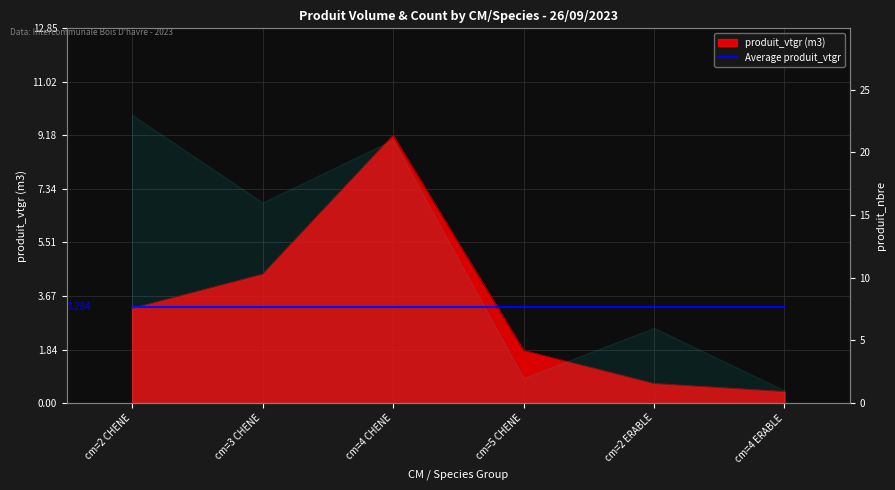

Which category has the lowest value across all series?

cm=4 ERABLE